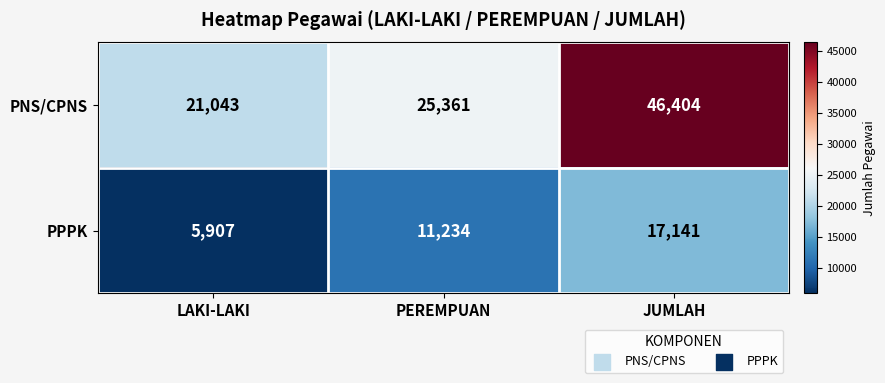

Is the value of PPPK at PEREMPUAN greater than the value of PNS/CPNS at LAKI-LAKI?

No